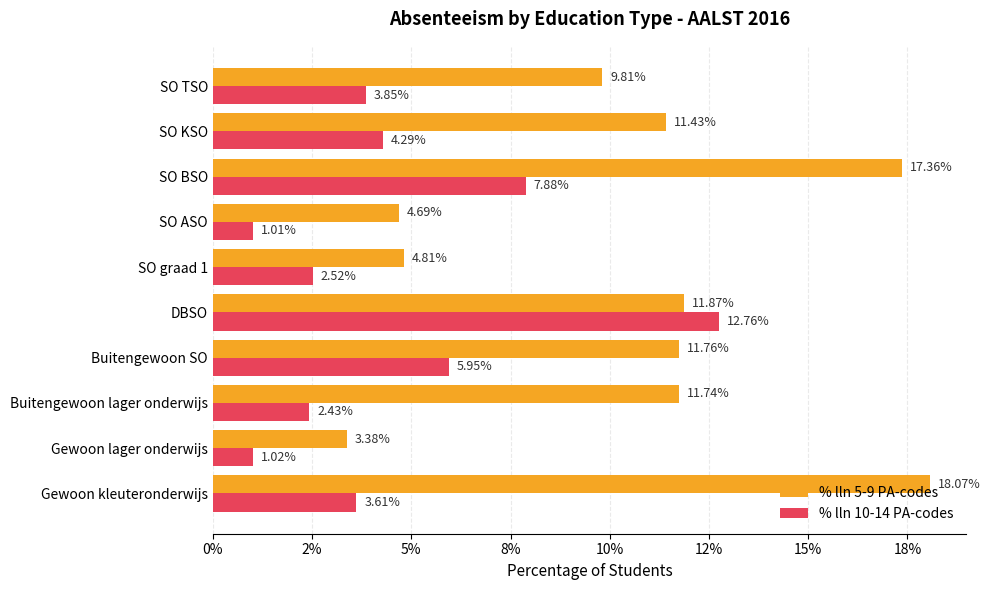

What are all the series names shown in the legend?

% lln 5-9 PA-codes, % lln 10-14 PA-codes